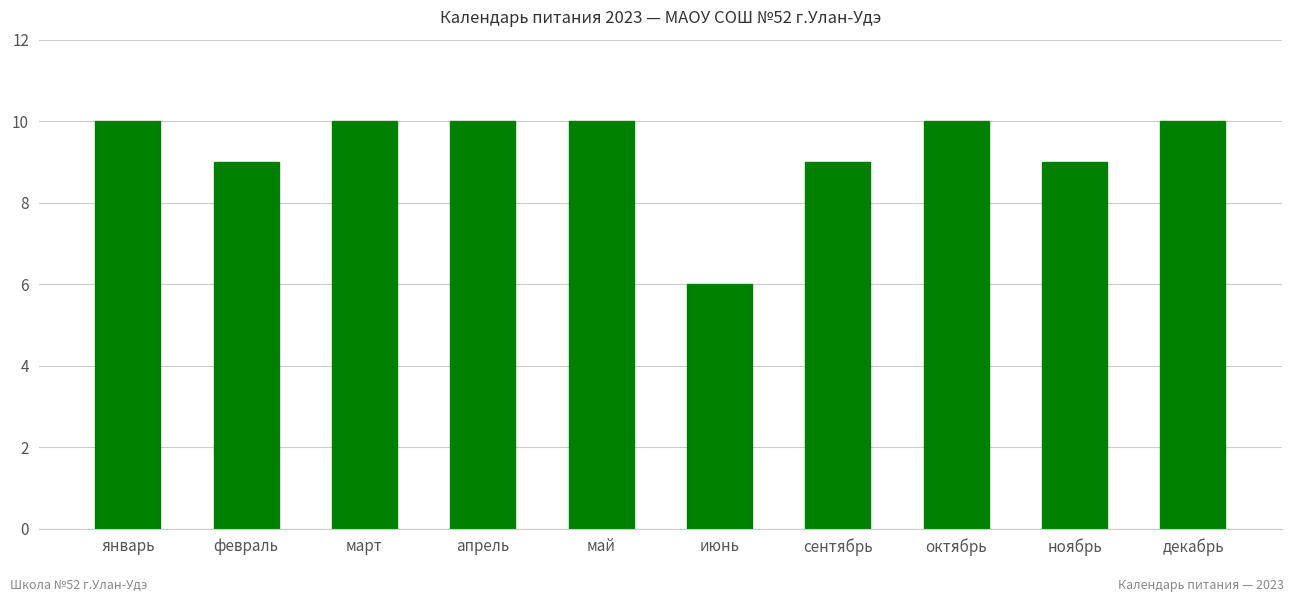

What is the average value?

9